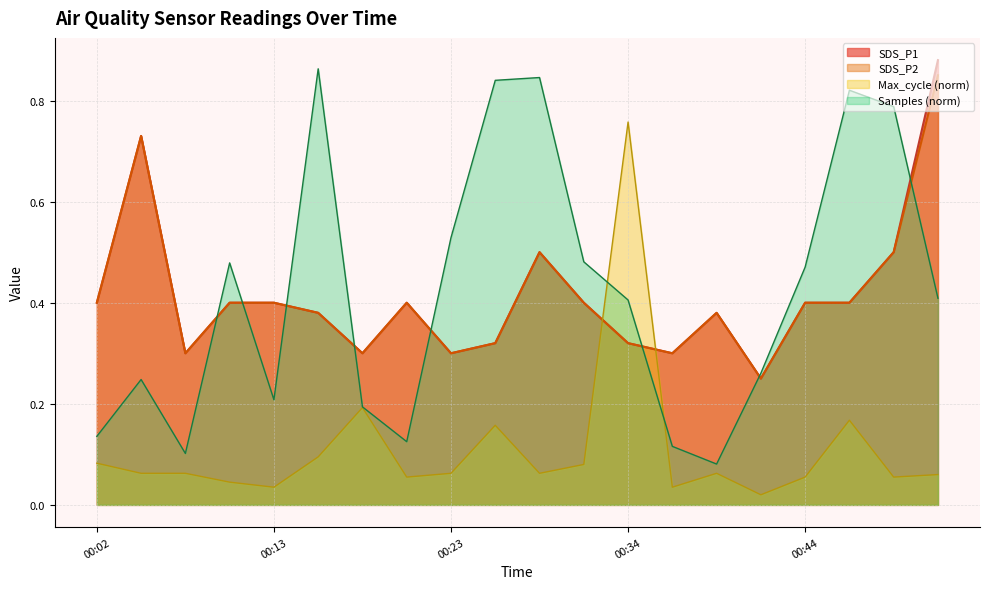

Rank the series by their maximum value, from highest to lowest.

SDS_P1, Samples (norm), SDS_P2, Max_cycle (norm)